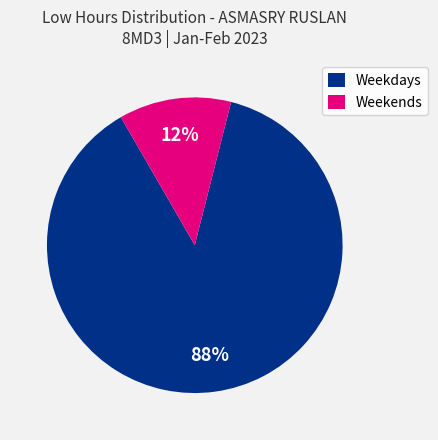

Is there a majority slice in this chart?

Yes